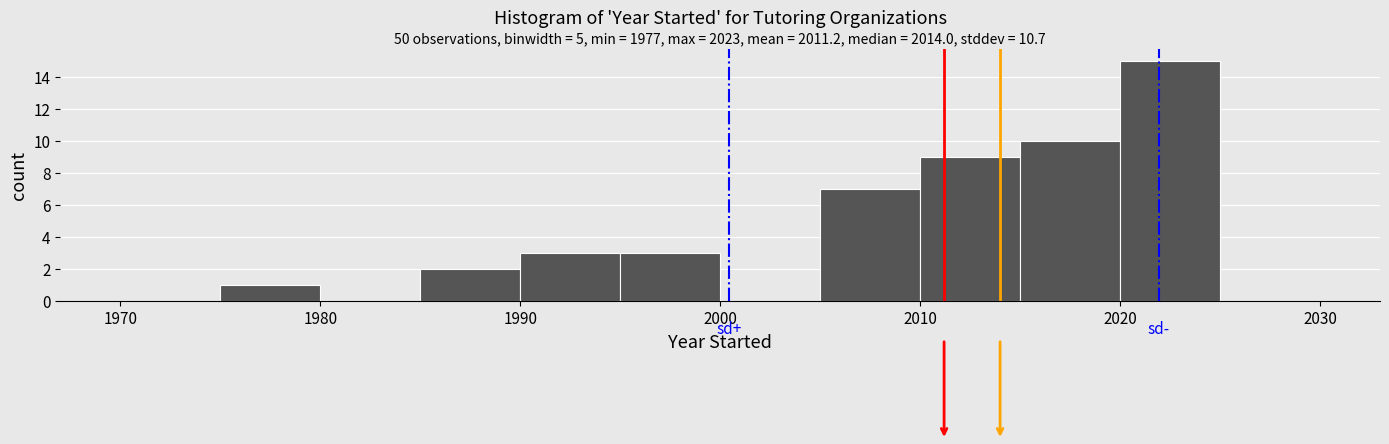

Which range on the x-axis has the tallest bar?

2020 to 2025